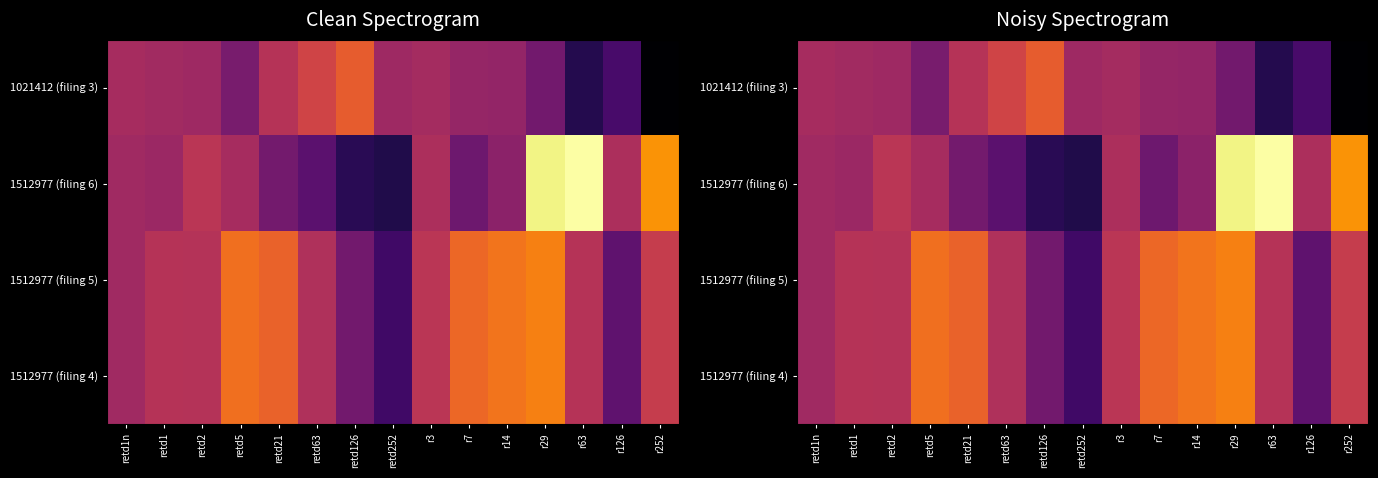

Rank the series at retd252 from highest to lowest value.

1021412 (filing 3), 1512977 (filing 5), 1512977 (filing 4), 1512977 (filing 6)